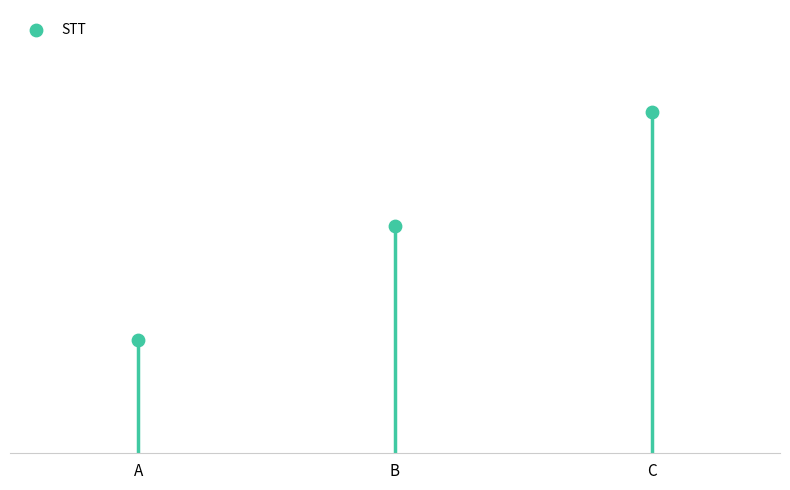

What is the change in value from B to C?

+1